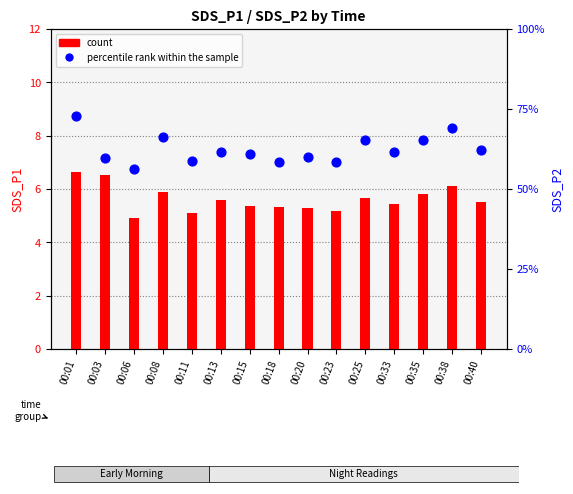

At how many categories does at least one series exceed 4?

15